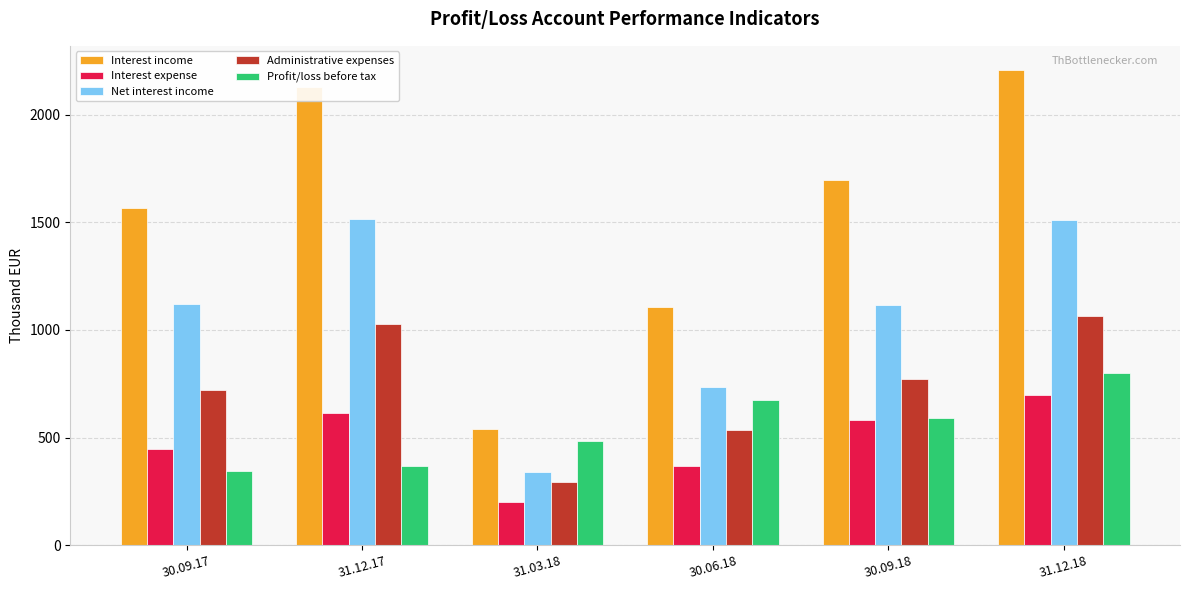

At which label is Profit/loss before tax closest to 570?

30.09.18